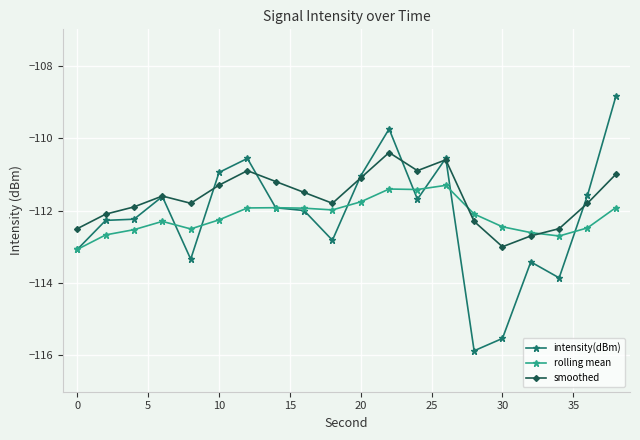

How many interior local valleys does the smoothed series have?

4